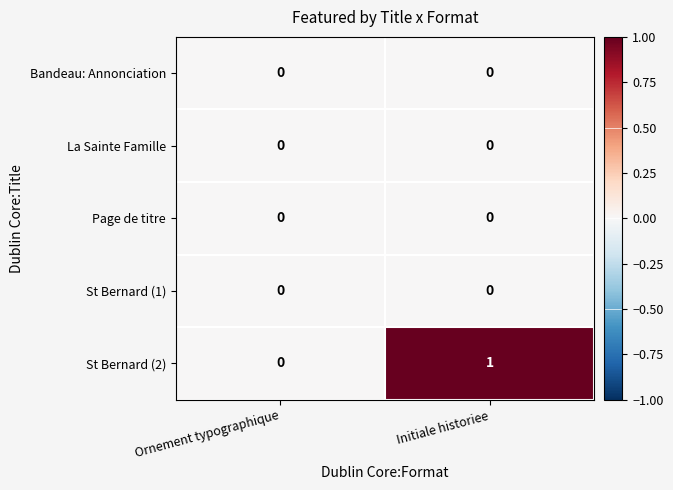

At which label is St Bernard (2) closest to 0?

Ornement typographique